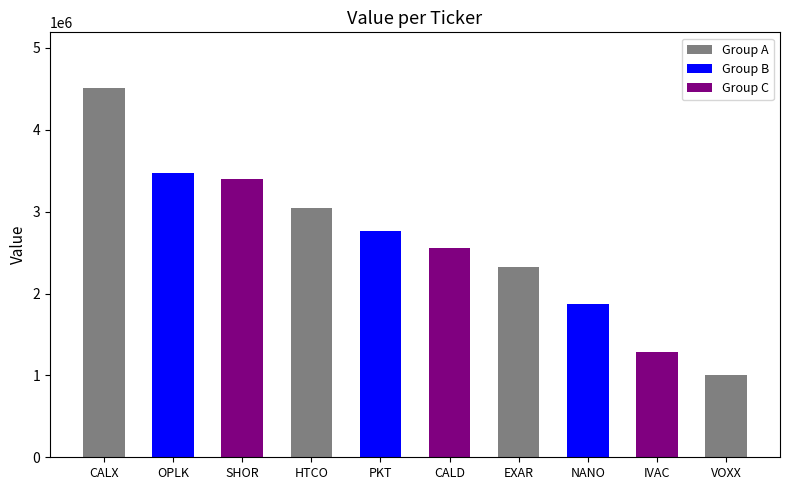

What is the value of the 2nd bar from the left?

3472000